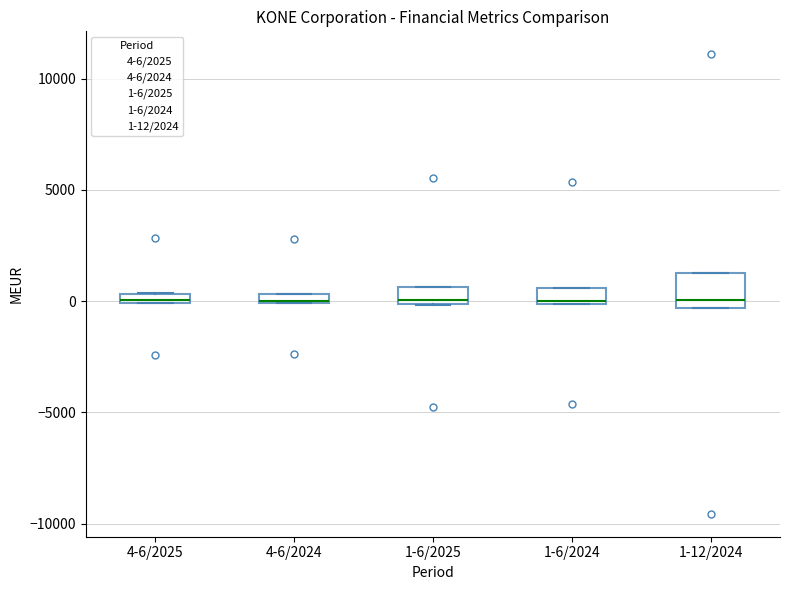

Where is the lower edge of the box for 1-6/2024 on the y-axis? The values are not printed on the chart, so give them approximately, as read against the axis.

0